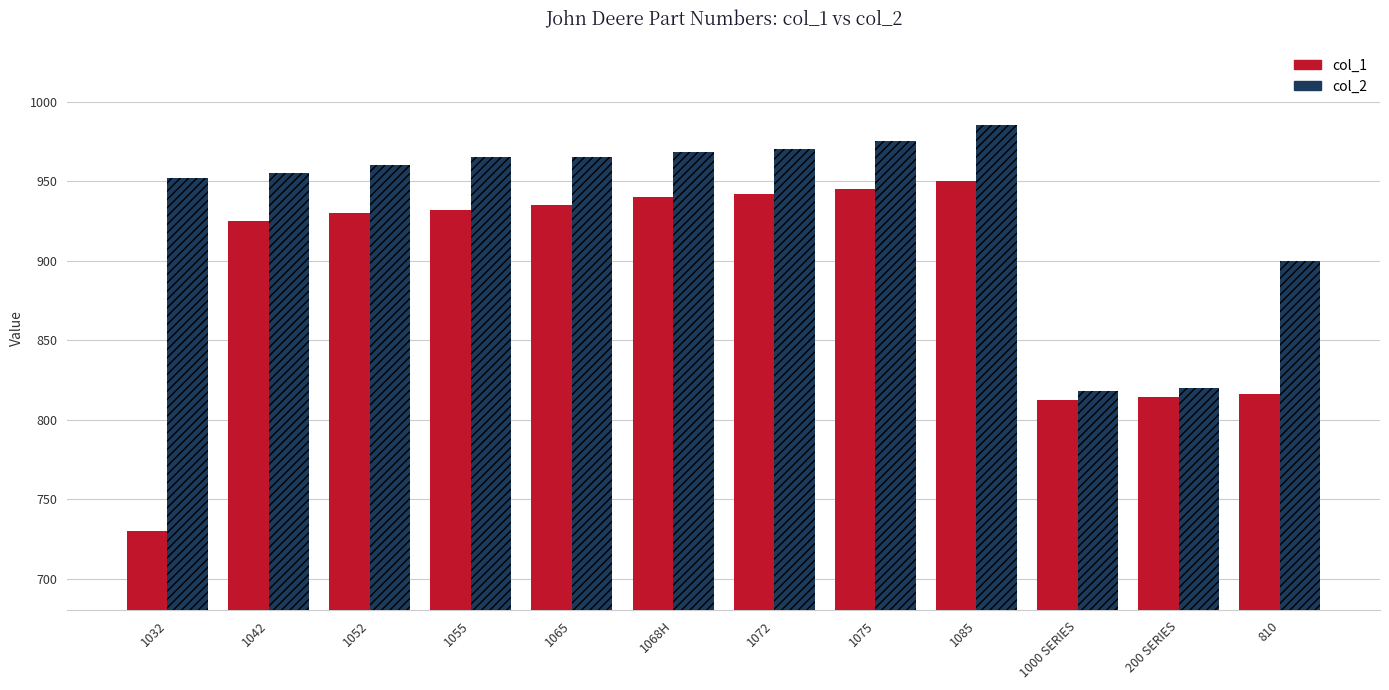

Which series has the largest range (max minus min)?

col_1